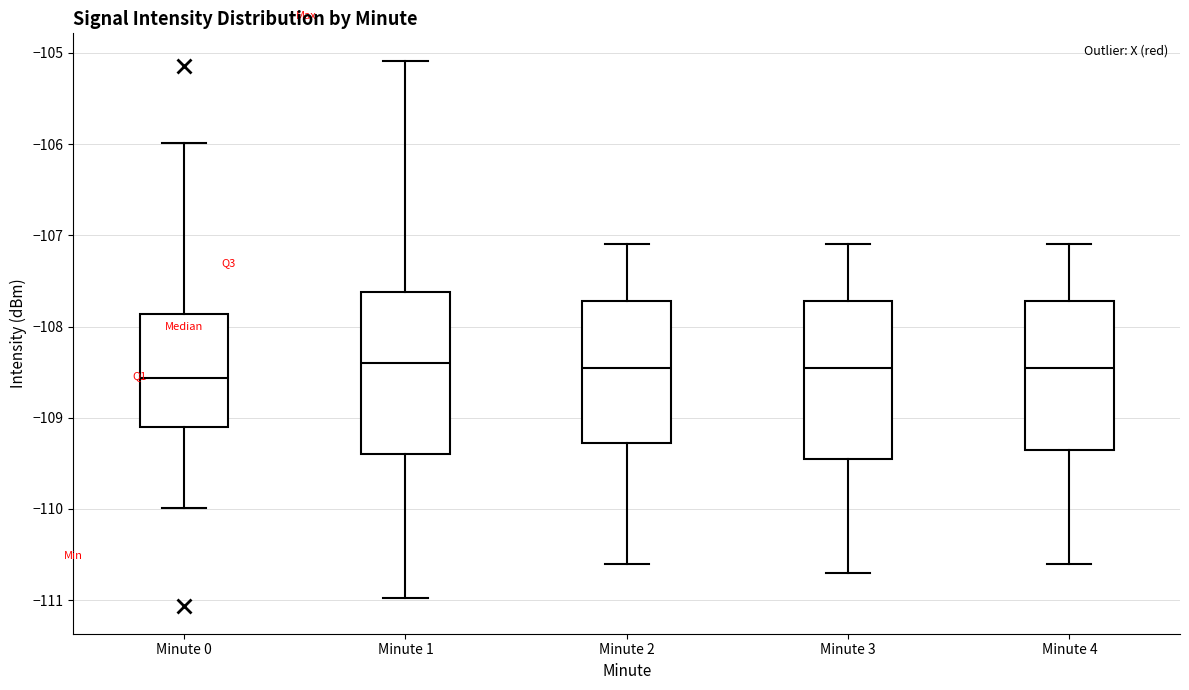

Which box's median line is the lowest?

Minute 0